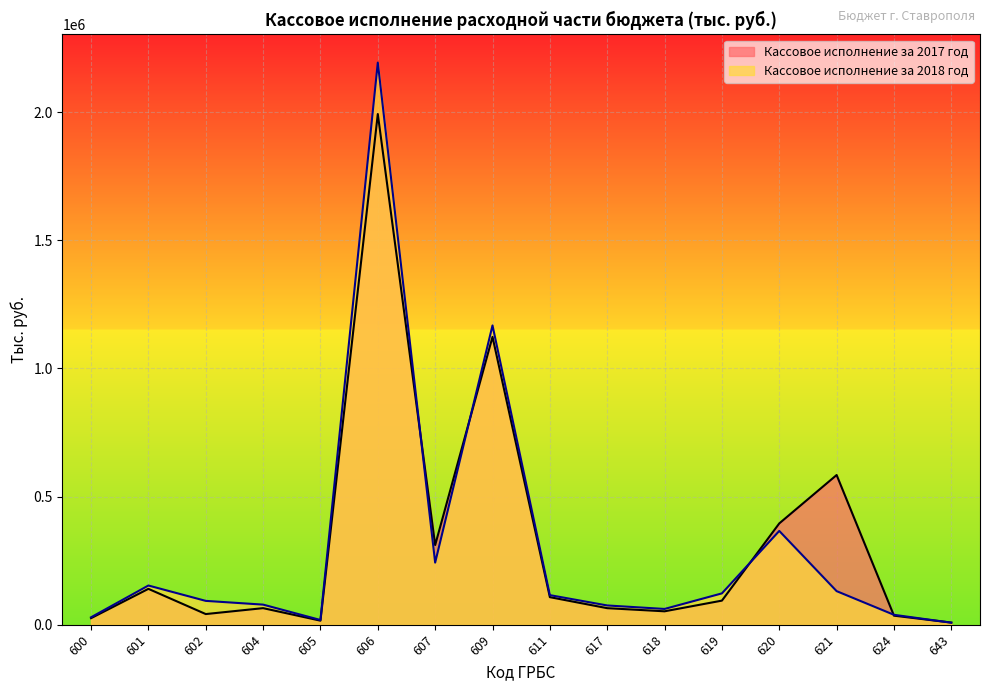

List the series in order of their peak value, lowest first.

Кассовое исполнение за 2017 год, Кассовое исполнение за 2018 год